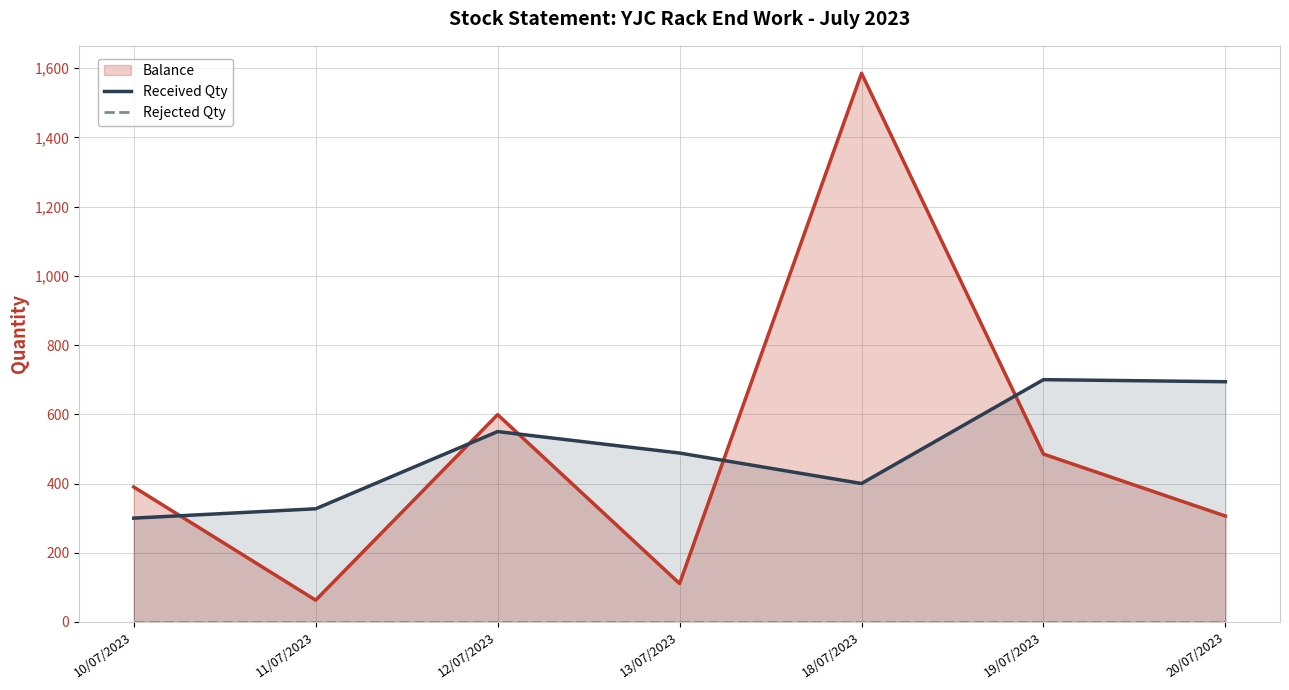

At which category is the sum across all series the highest?

19/07/2023